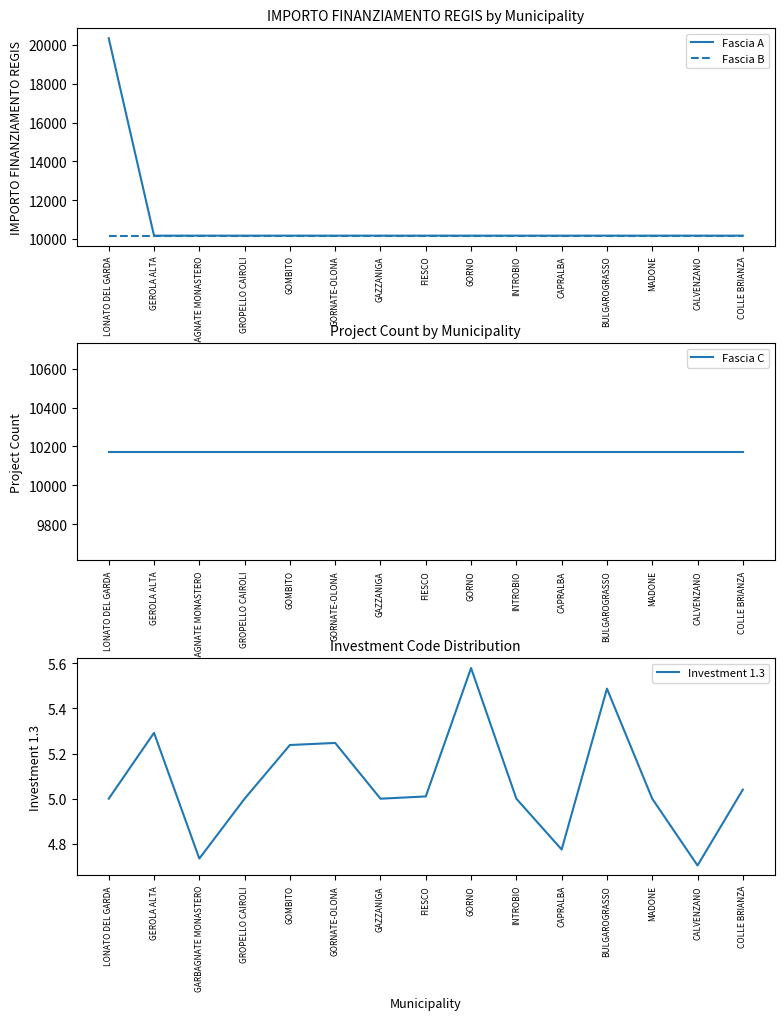

What is the total value across all series at LONATO DEL GARDA?

40693.0